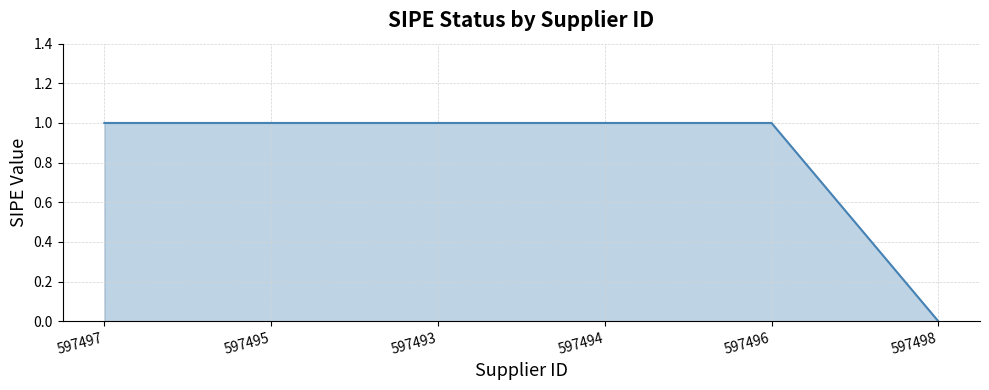

Reading left to right, transcribe all the data shown in this chart.

1	1	1	1	1	0